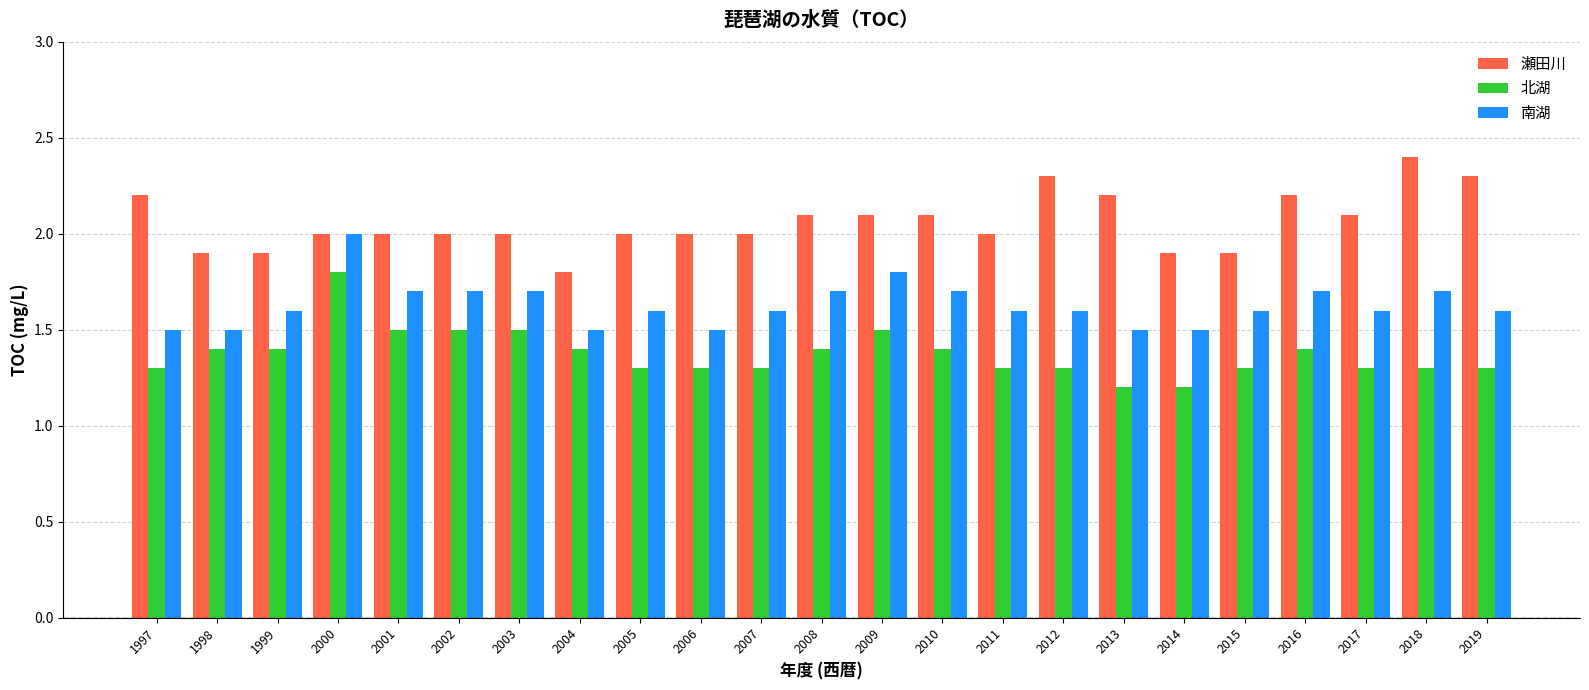

How many groups of bars are there?

23